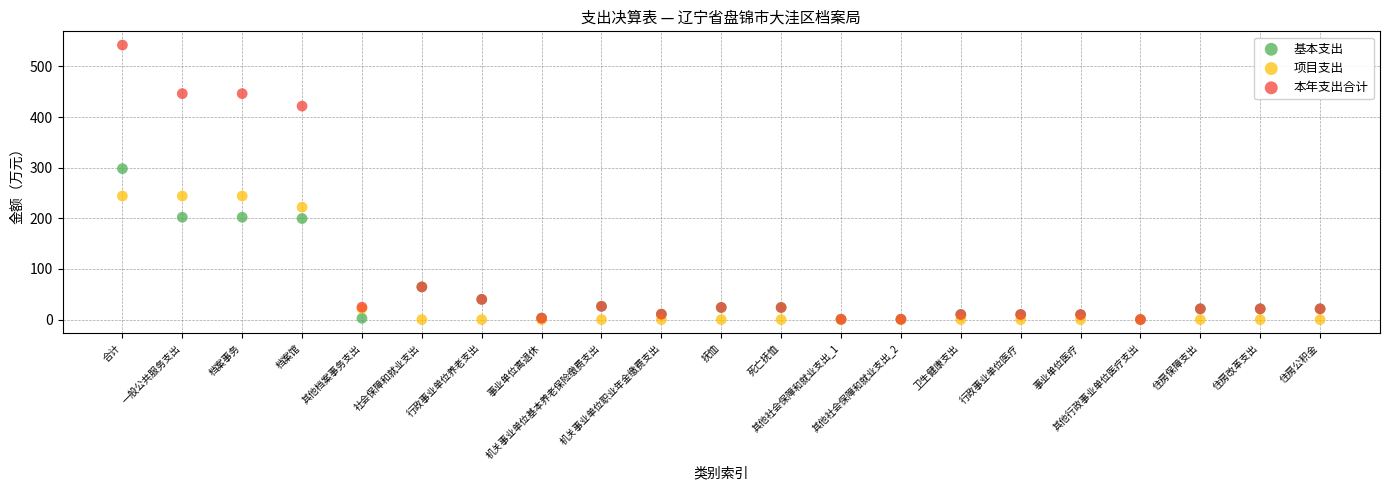

What are all the series names shown in the legend?

基本支出, 项目支出, 本年支出合计